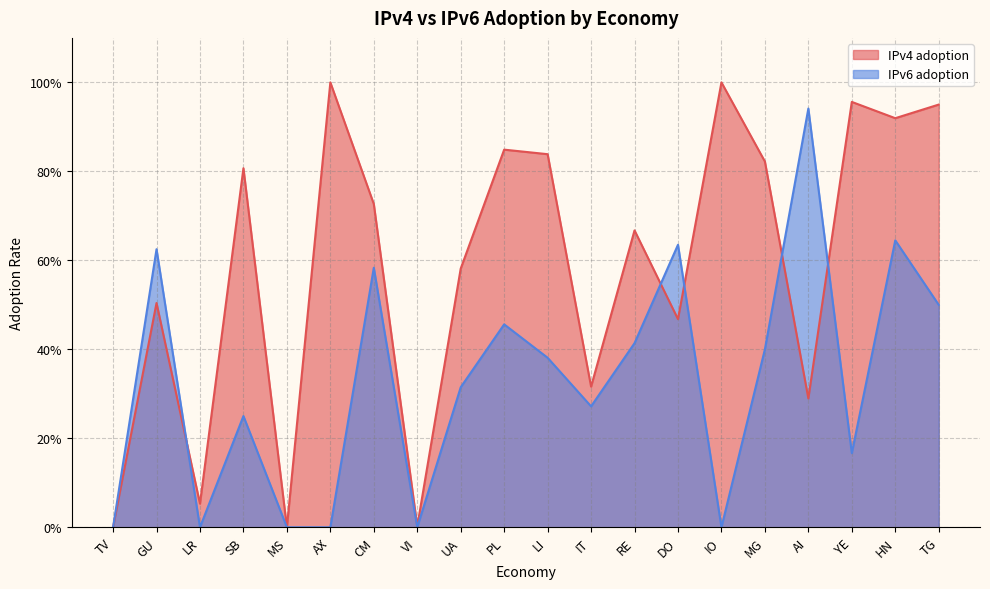

What is the difference between the second highest and second lowest values in the IPv4 adoption series?

1.0